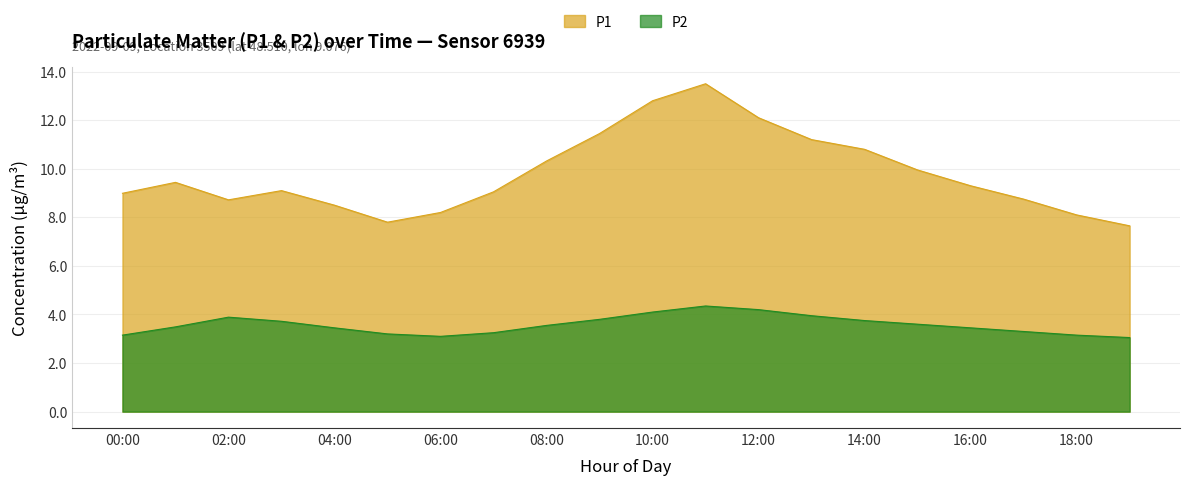

What is the smallest value displayed?

3.0